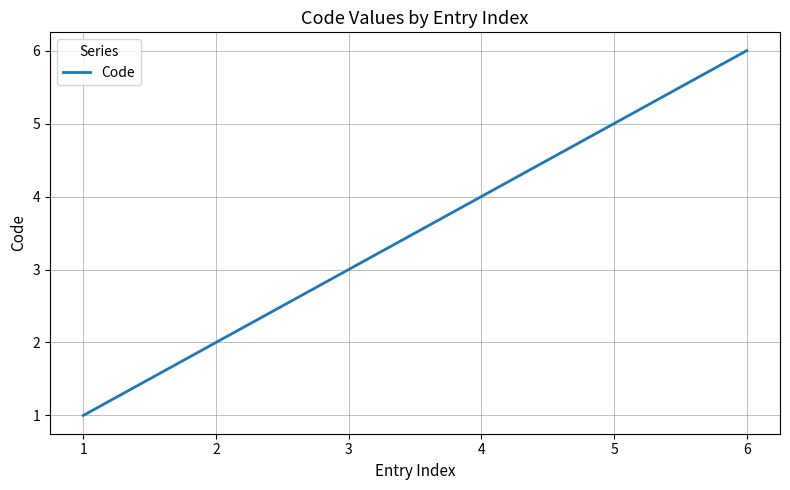

List the labels in order of value, smallest first.

1, 2, 3, 4, 6